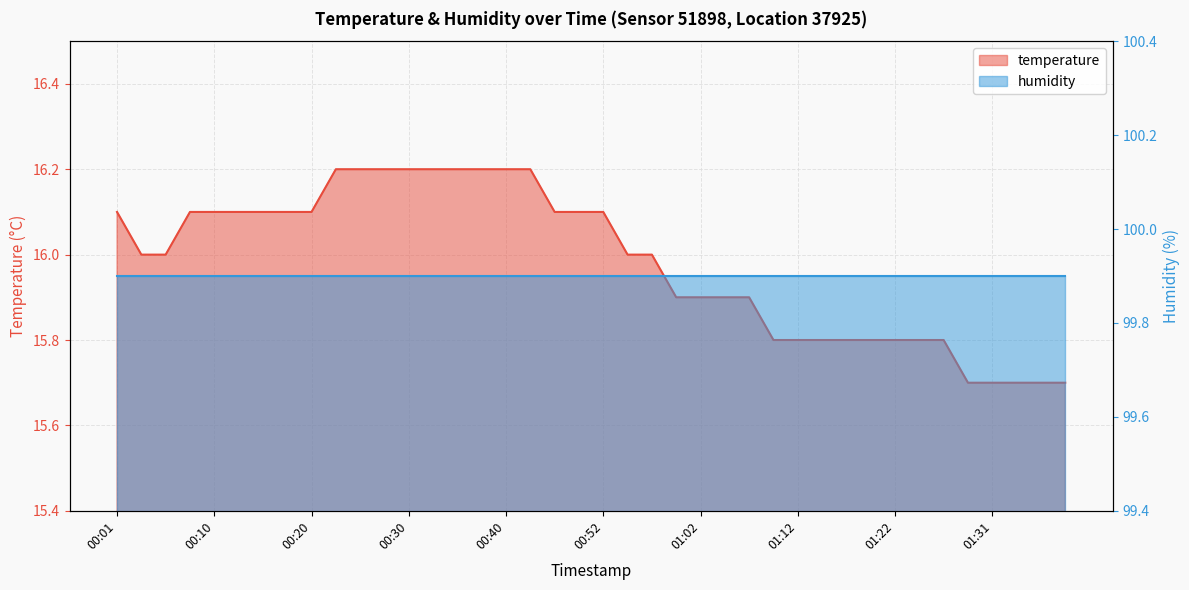

Does the chart display data point markers on the line(s)?

No